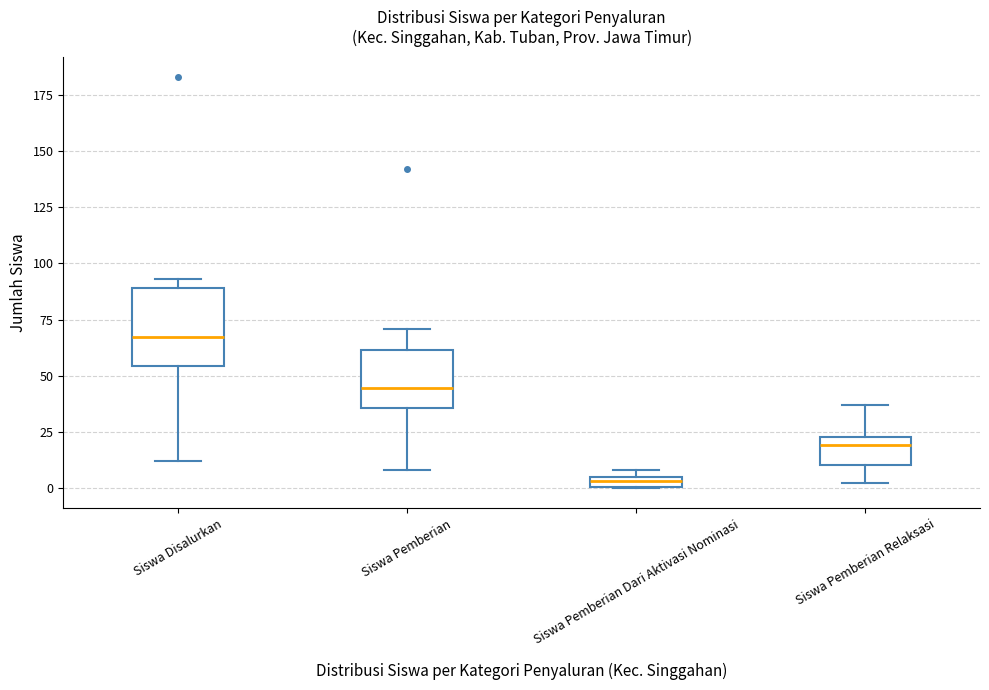

Comparing the boxes themselves (not the whiskers), which one is the tallest?

Siswa Disalurkan